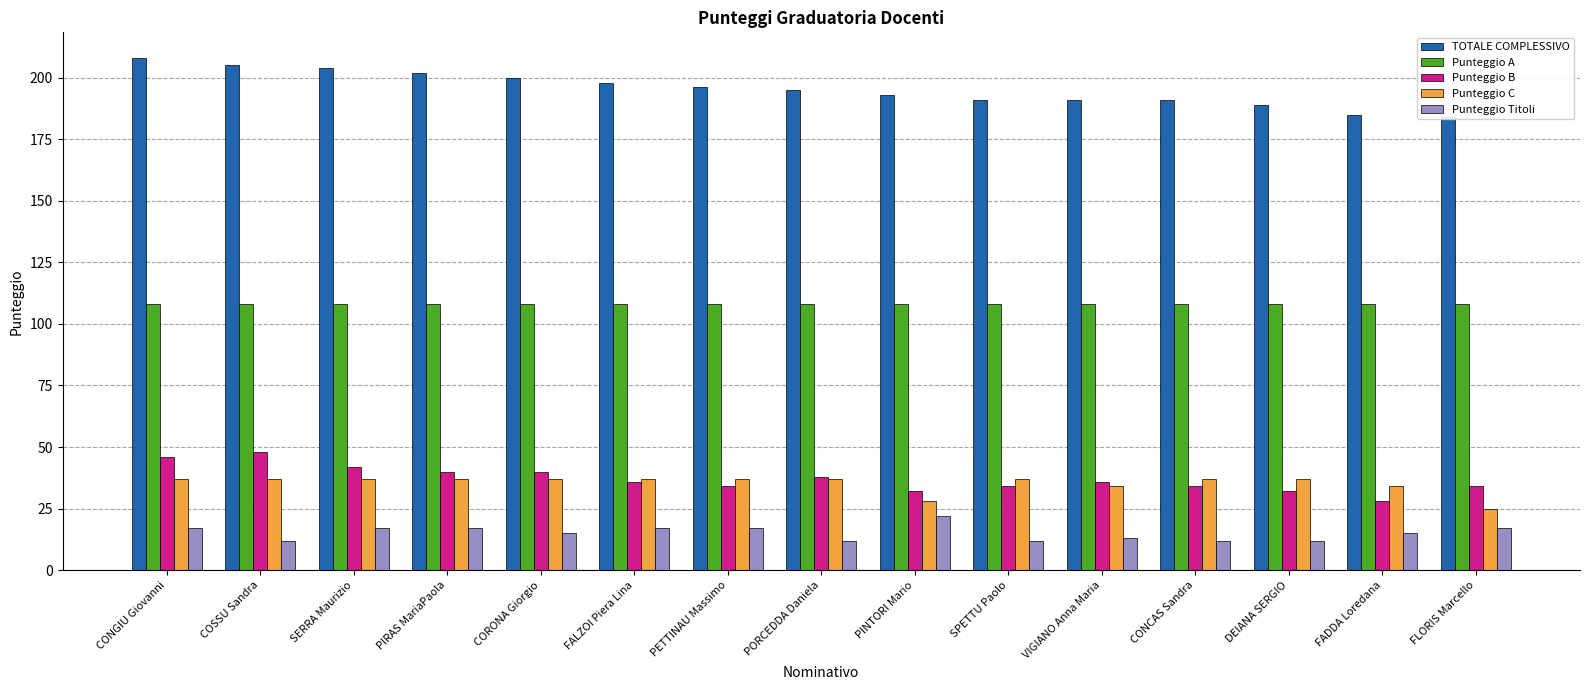

Which category has the lowest value in the Punteggio A series?

CONGIU Giovanni